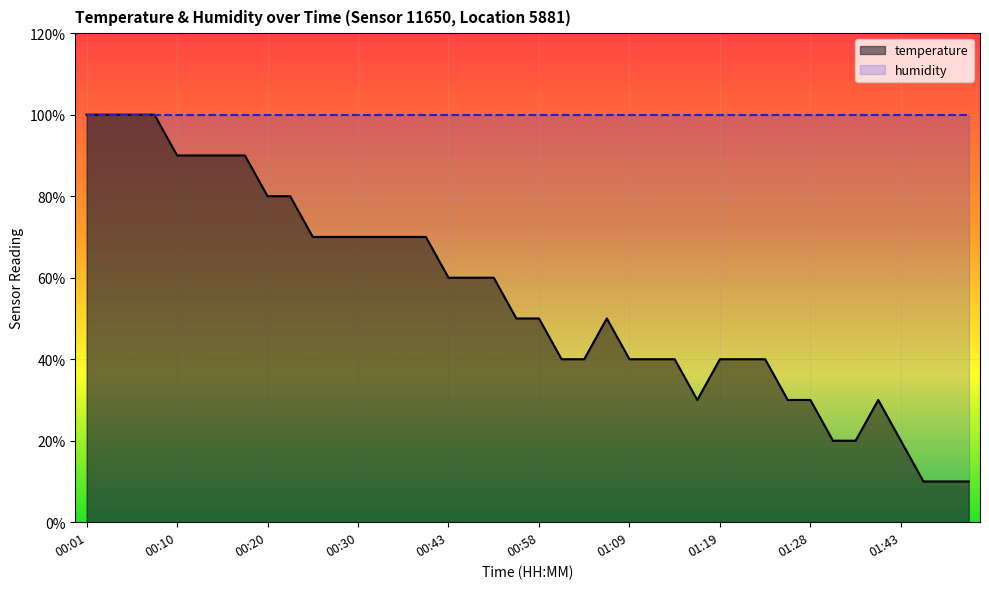

List the labels in order of value, largest first.

00:01, 00:03, 00:05, 00:08, 00:10, 00:13, 00:15, 00:18, 00:20, 00:23, 00:25, 00:27, 00:30, 00:32, 00:35, 00:38, 00:43, 00:45, 00:51, 00:56, 00:58, 01:06, 01:01, 01:03, 01:09, 01:11, 01:14, 01:19, 01:21, 01:24, 01:16, 01:26, 01:28, 01:37, 01:31, 01:34, 01:43, 01:45, 01:48, 01:51